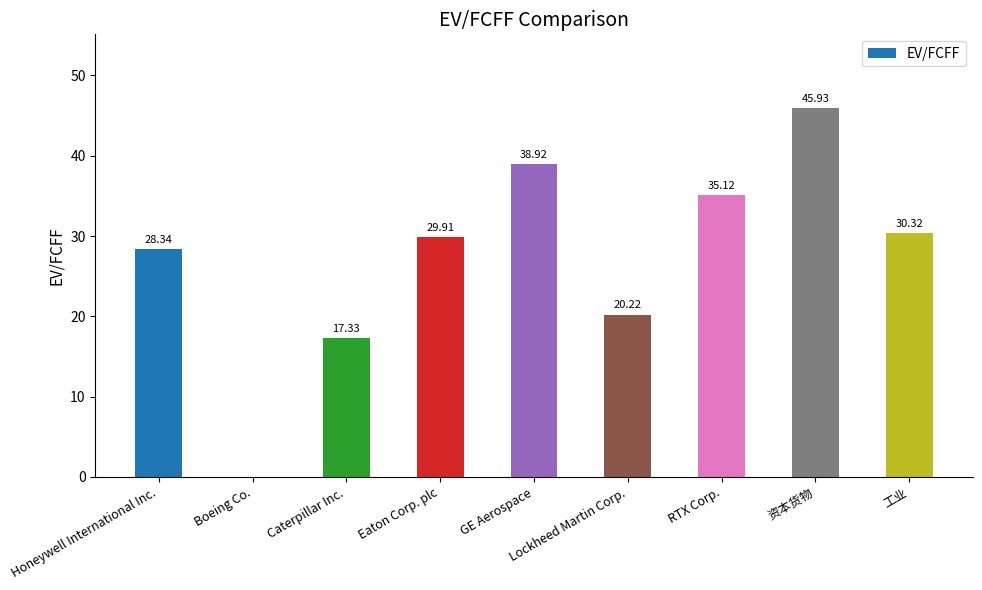

Reading left to right, list all the values displayed in this chart.

28.3	0.0	17.3	29.9	38.9	20.2	35.1	45.9	30.3